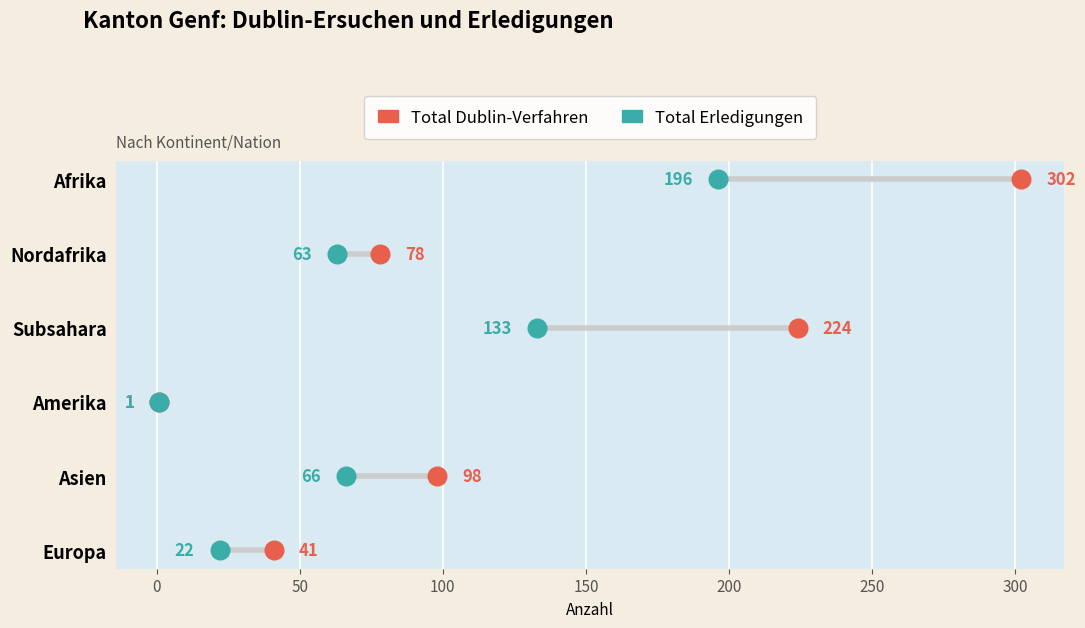

What are all the series names shown in the legend?

Total Dublin-Verfahren, Total Erledigungen